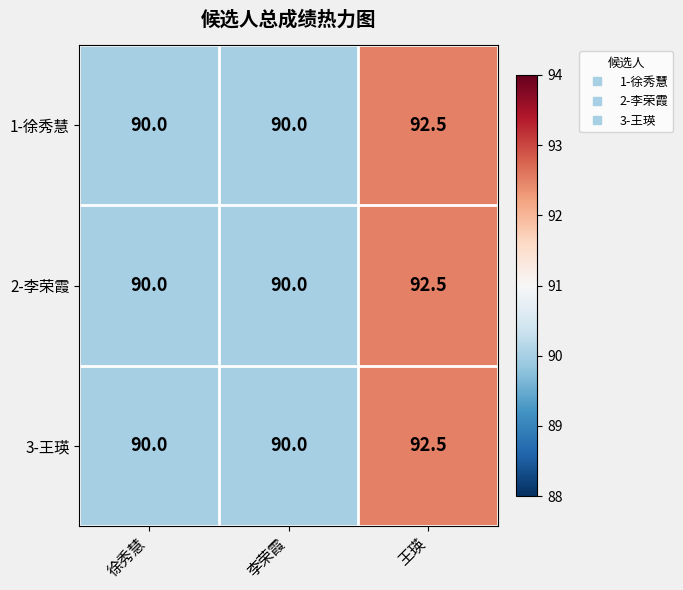

The value of 3-王瑛 at 李荣霞 is 59.6. True or false?

False